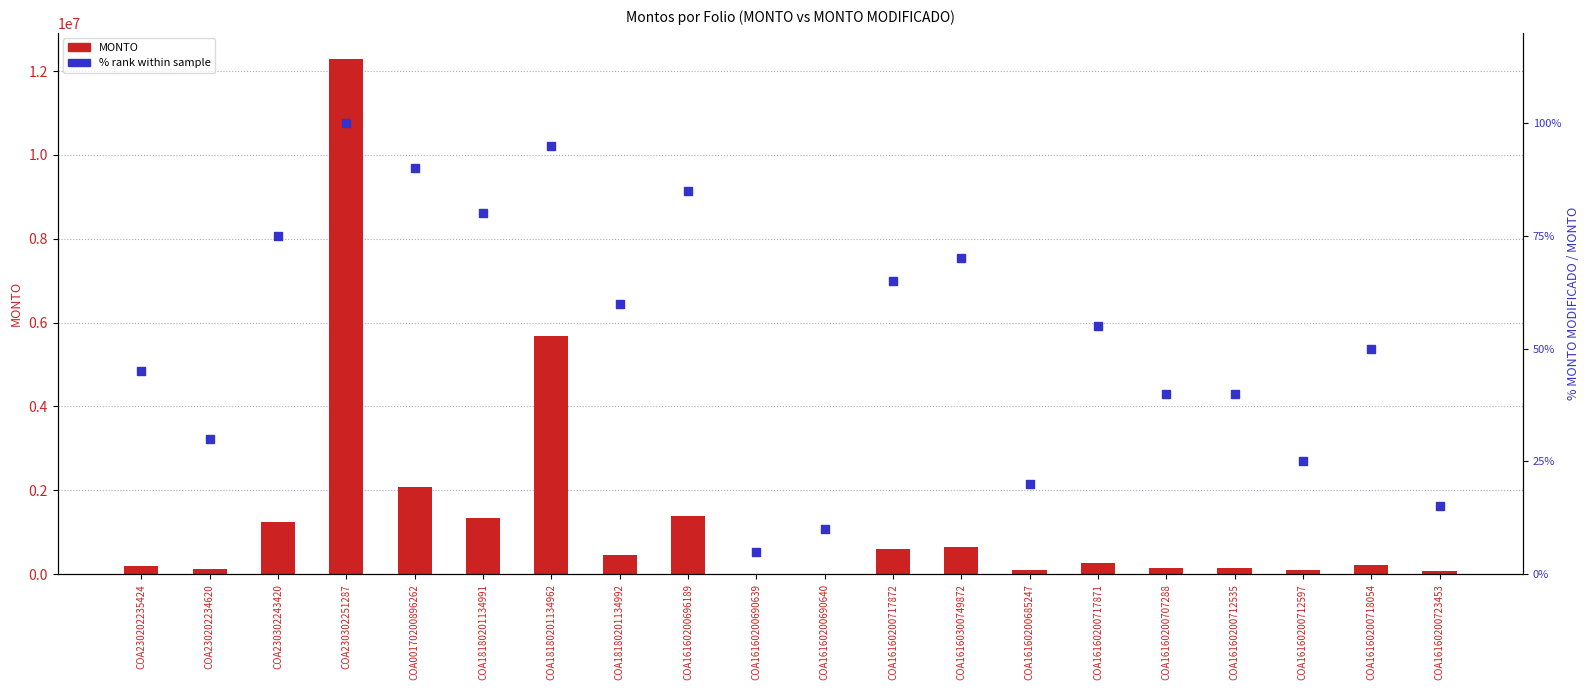

Which series has the largest total across all categories?

MONTO